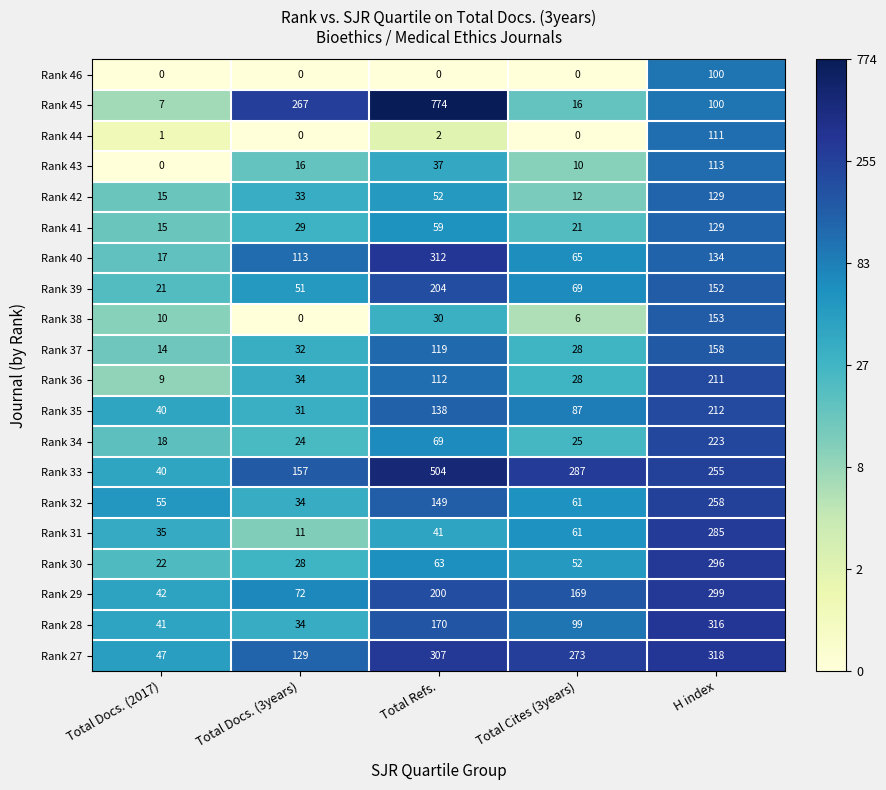

How many positive values does the Rank 38 series have?

4